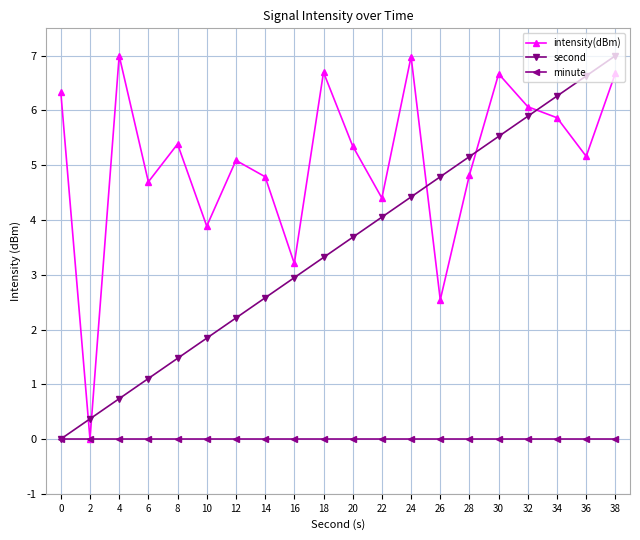

What is the approximate value of second at 14?

2.6